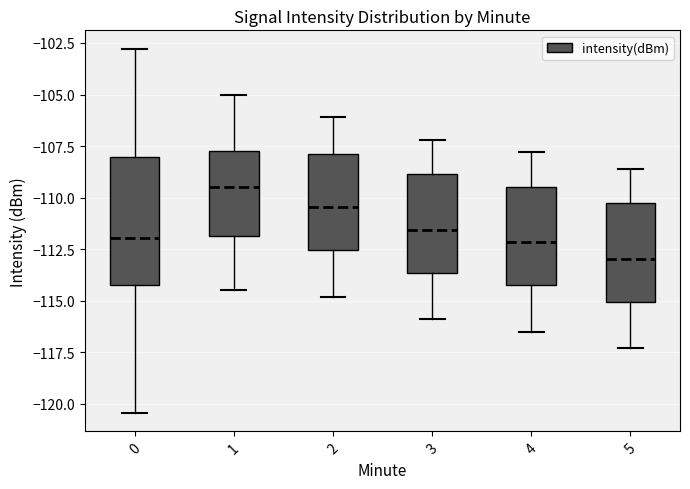

Reading left to right, transcribe this box plot: for each box, give where its median line is, the range the box spans, and where its two whiskers end, as read against the y-axis. The values are not printed on the chart, so give them approximately, as read against the axis.

0: median -112.0, box -114.0 to -108.0, whiskers -120.5 to -103.0
1: median -109.5, box -112.0 to -107.5, whiskers -114.5 to -105.0
2: median -110.5, box -112.5 to -108.0, whiskers -115.0 to -106.0
3: median -111.5, box -113.5 to -109.0, whiskers -116.0 to -107.0
4: median -112.0, box -114.0 to -109.5, whiskers -116.5 to -108.0
5: median -113.0, box -115.0 to -110.5, whiskers -117.5 to -108.5